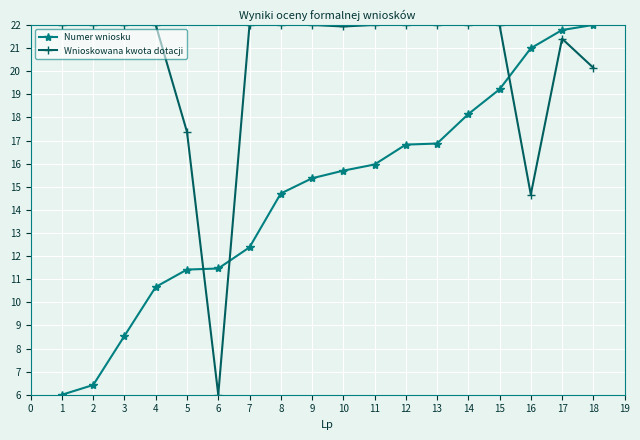

What is the difference between the highest and lowest values at 18?

1.9